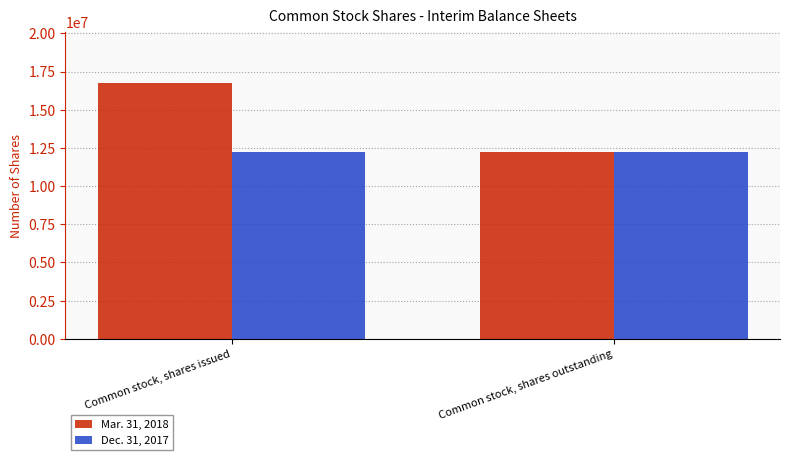

The Mar. 31, 2018 series shows 7223194 at Common stock, shares issued. True or false?

False